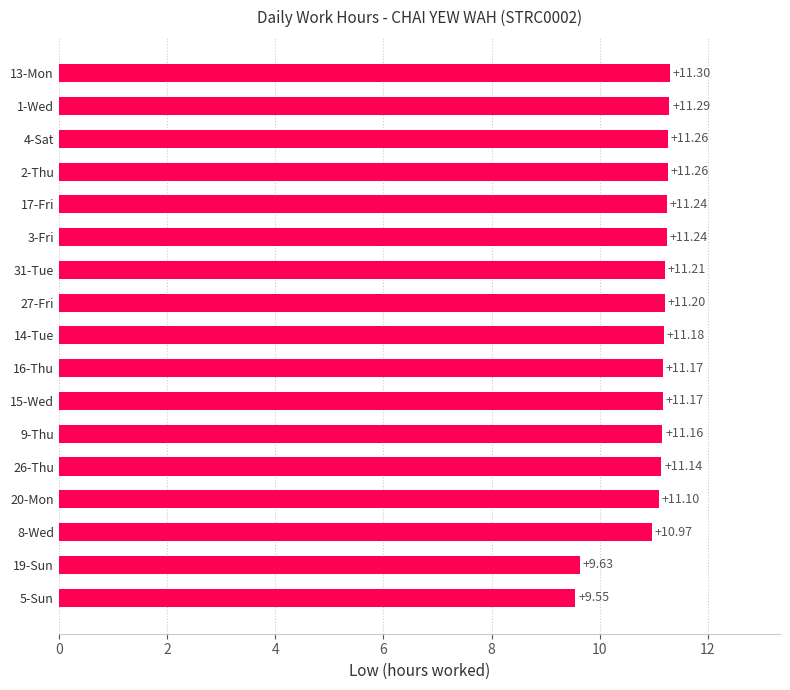

What is the average value?

11.0